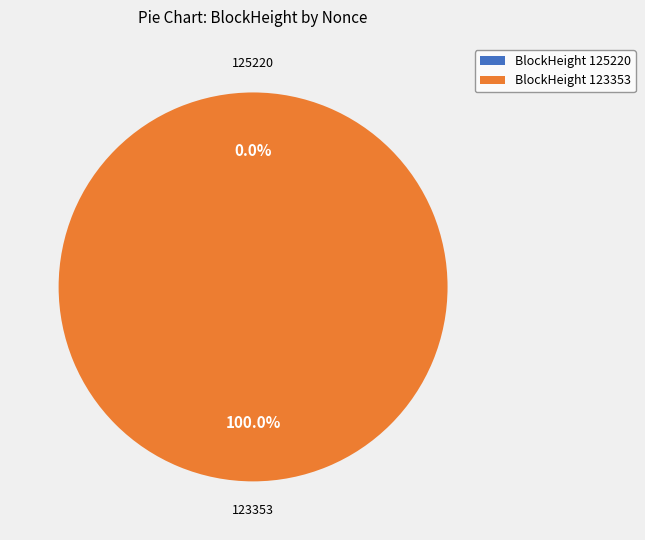

To the nearest percent, what is the average slice percentage?

50%